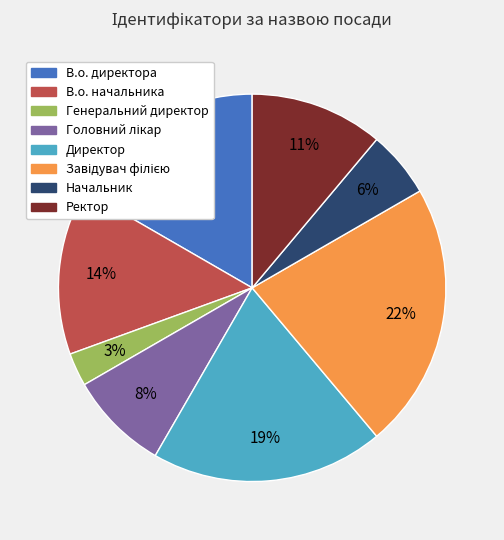

What is the ratio of the value at В.о. начальника to the value at В.о. директора?

0.8